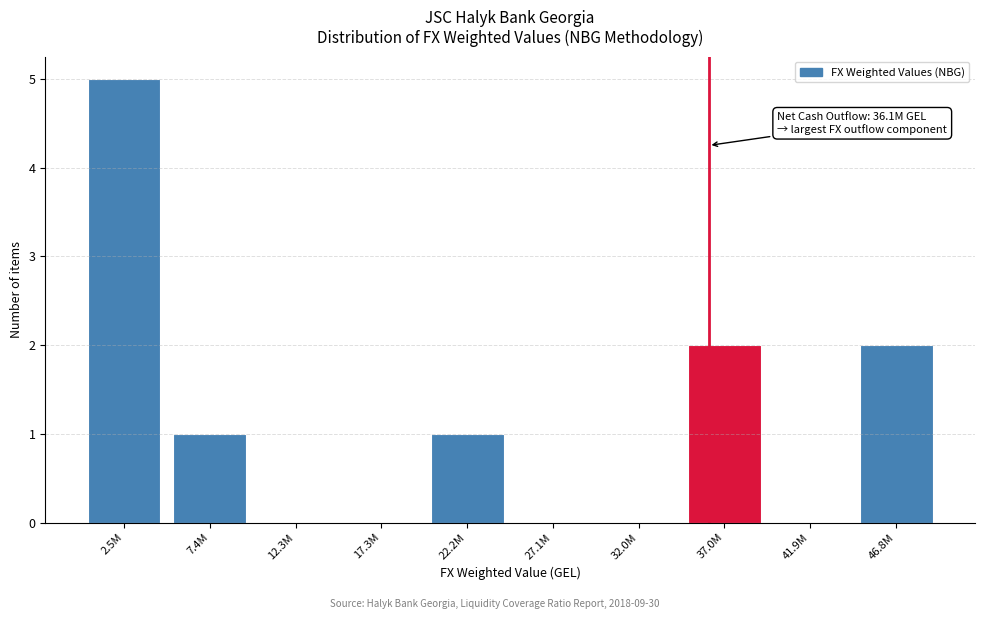

Reading left to right, list all the values displayed in this chart.

2.5M=5	7.4M=1	12.3M=0	17.3M=0	22.2M=1	27.1M=0	32.0M=0	37.0M=2	41.9M=0	46.8M=2